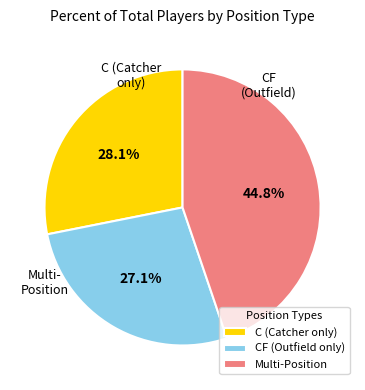

Rank the categories by value from lowest to highest.

CF (Outfield only), C (Catcher only), Multi-Position